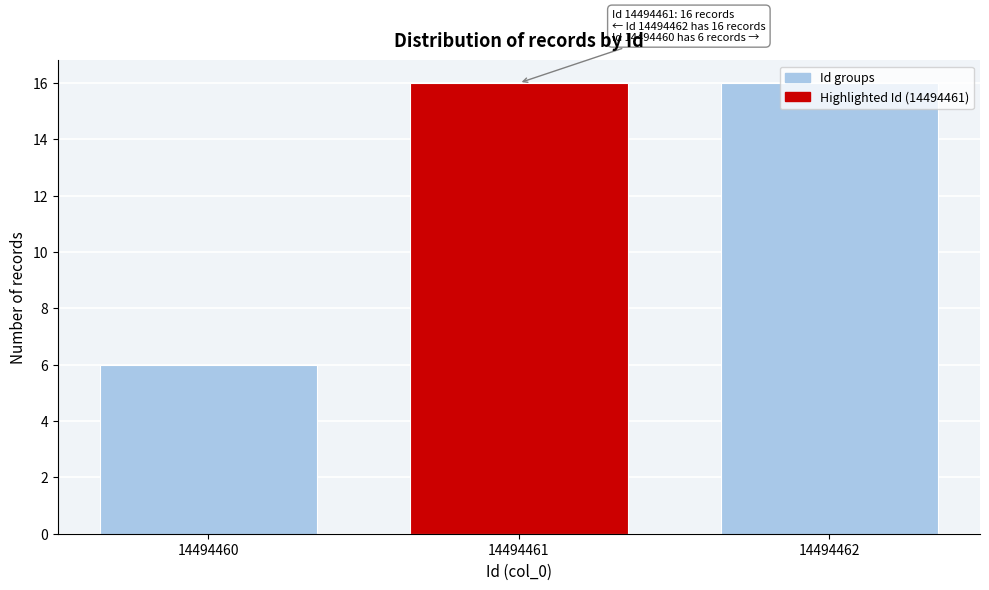

What is the smallest value displayed?

6